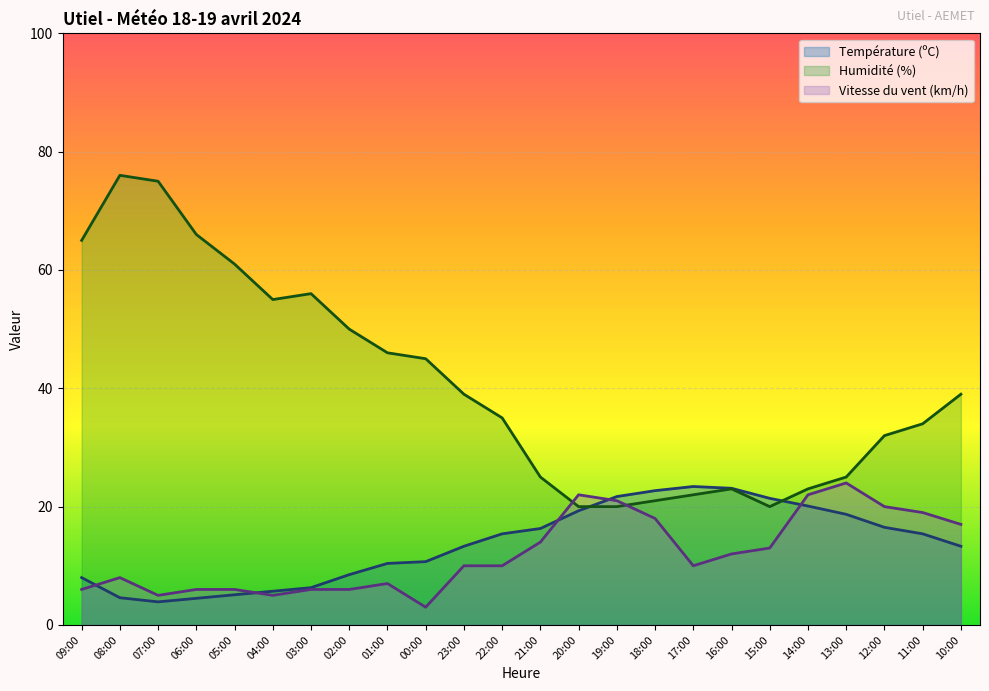

Which series has the largest range (max minus min)?

Humidité (%)